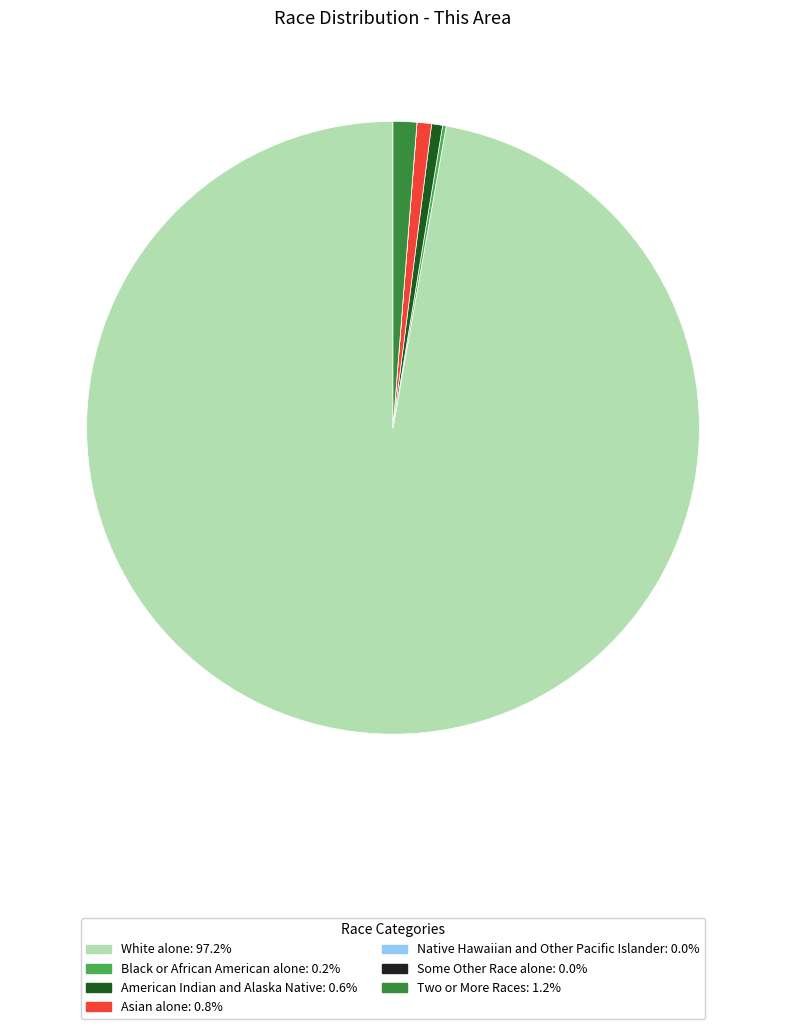

Do American Indian and Alaska Native and Asian alone together represent more than half of the pie?

No